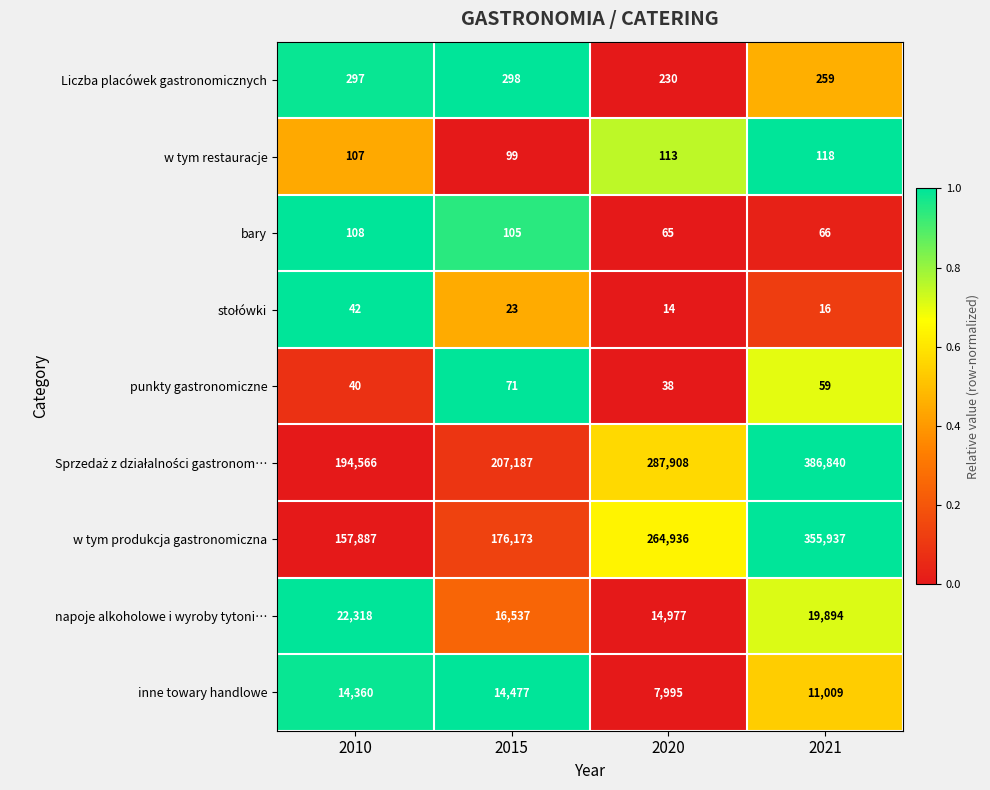

Which series changed the most between 2015 and 2021?

w tym produkcja gastronomiczna